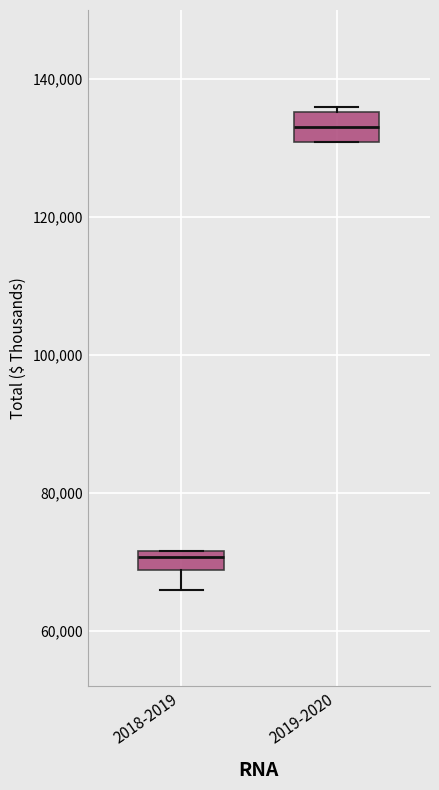

Which box has the highest median line?

2019-2020